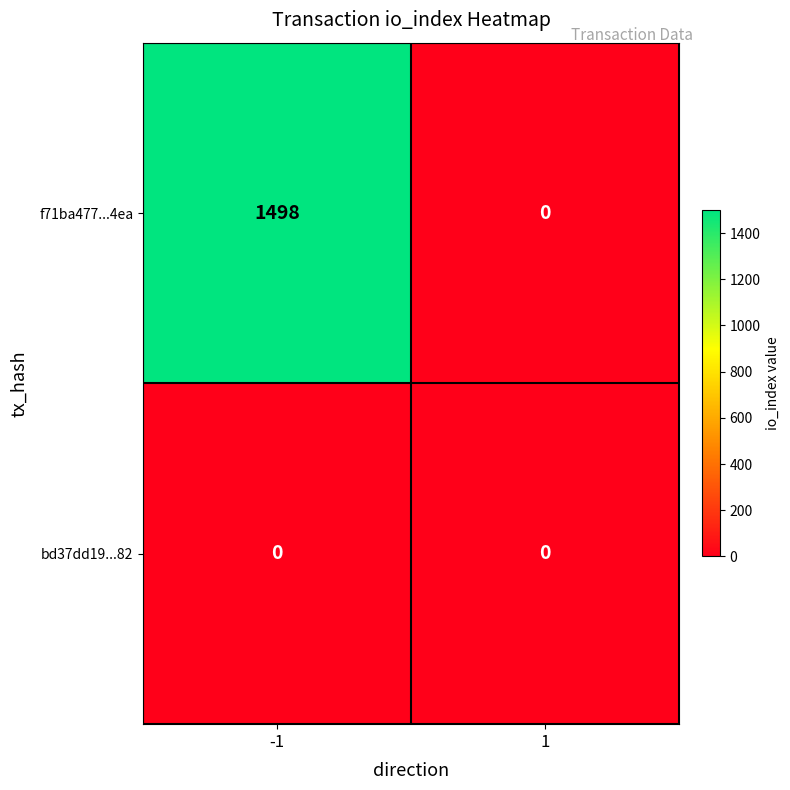

At which category does the chart reach its peak across all series?

-1